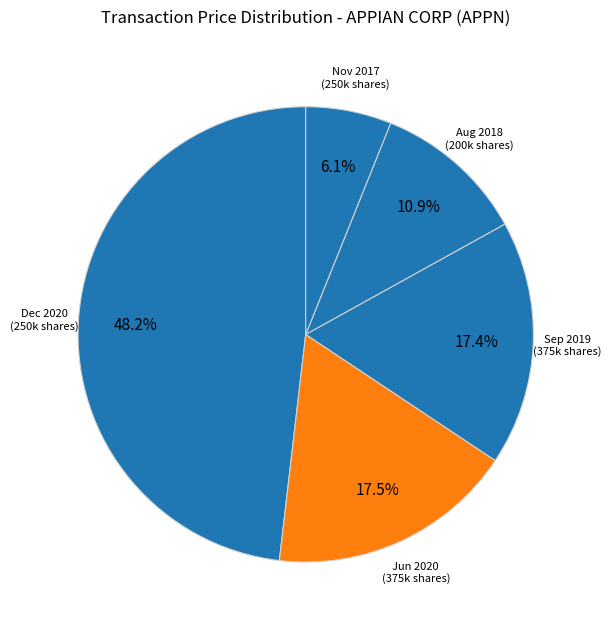

Which category has the smallest portion of the pie?

Nov 2017 (250k shares)